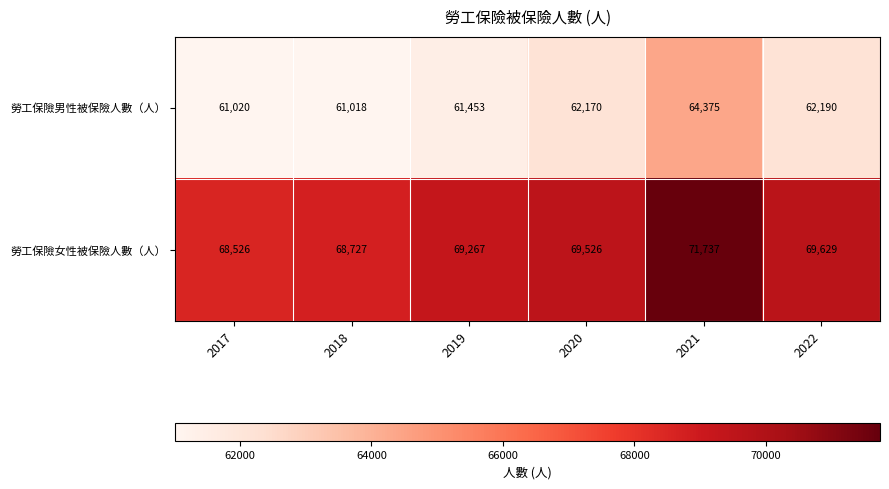

At how many categories does at least one series exceed 71144?

1